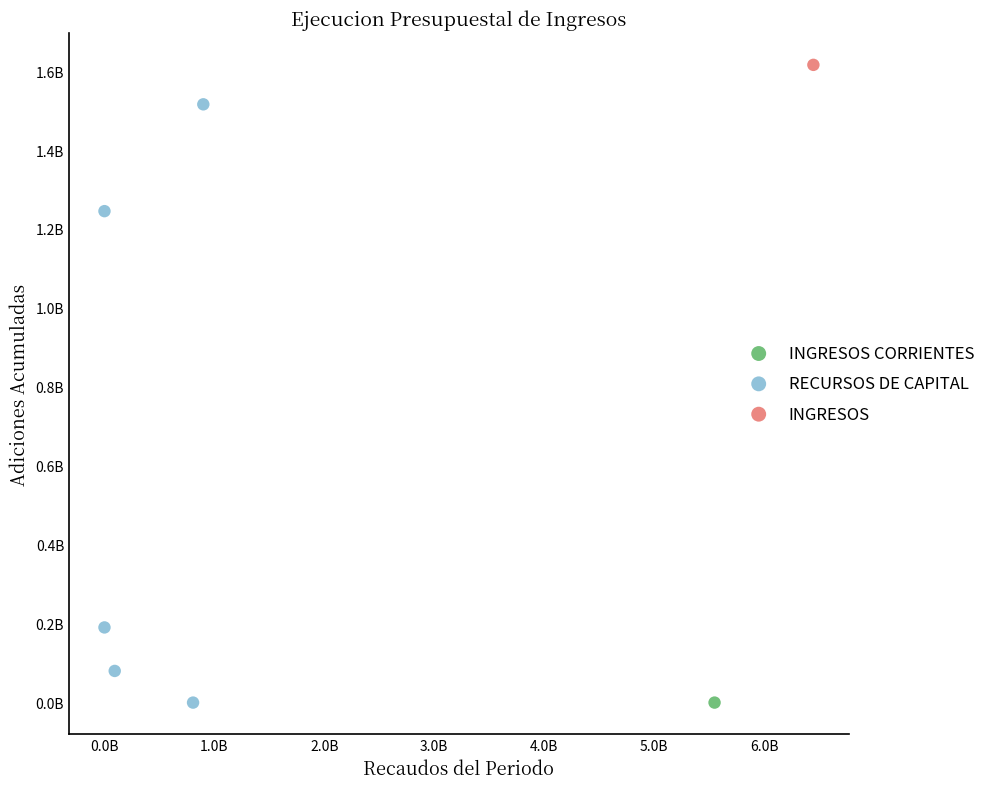

What are all the series names shown in the legend?

INGRESOS CORRIENTES, RECURSOS DE CAPITAL, INGRESOS